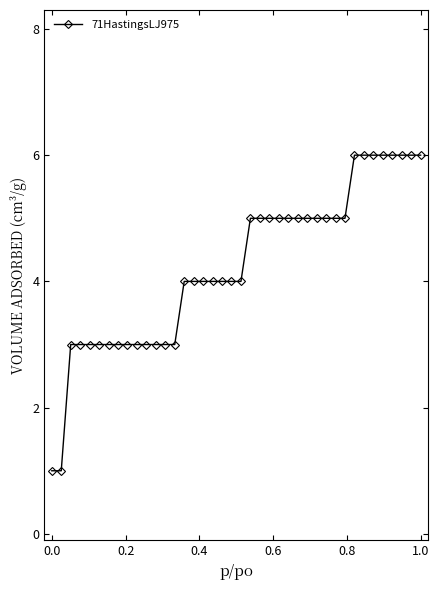

What is the value of the 40th point from the left?

6